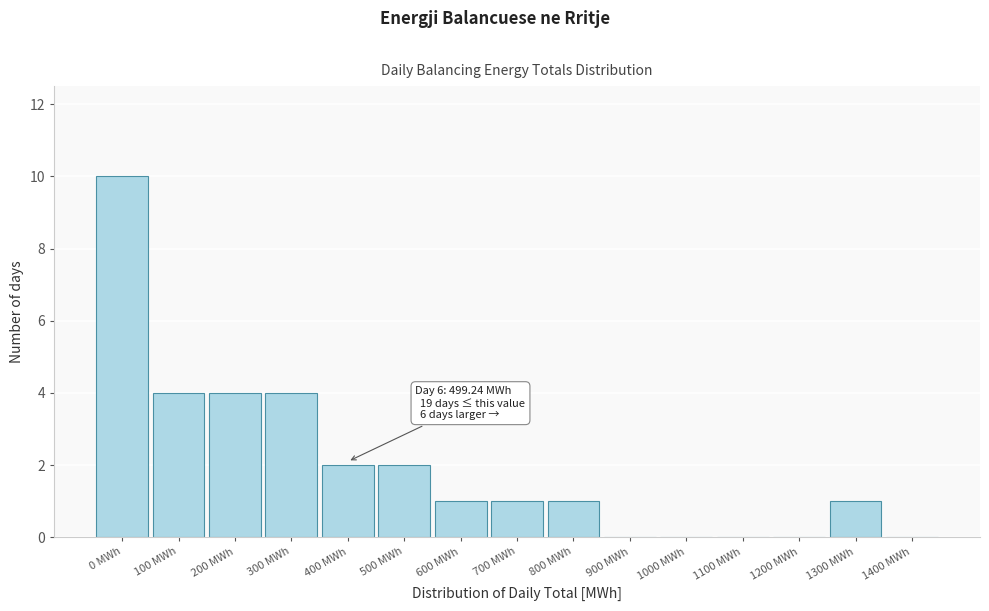

Reading right to left, list all the values displayed in this chart.

1400 MWh=0	1300 MWh=1	1200 MWh=0	1100 MWh=0	1000 MWh=0	900 MWh=0	800 MWh=1	700 MWh=1	600 MWh=1	500 MWh=2	400 MWh=2	300 MWh=4	200 MWh=4	100 MWh=4	0 MWh=10